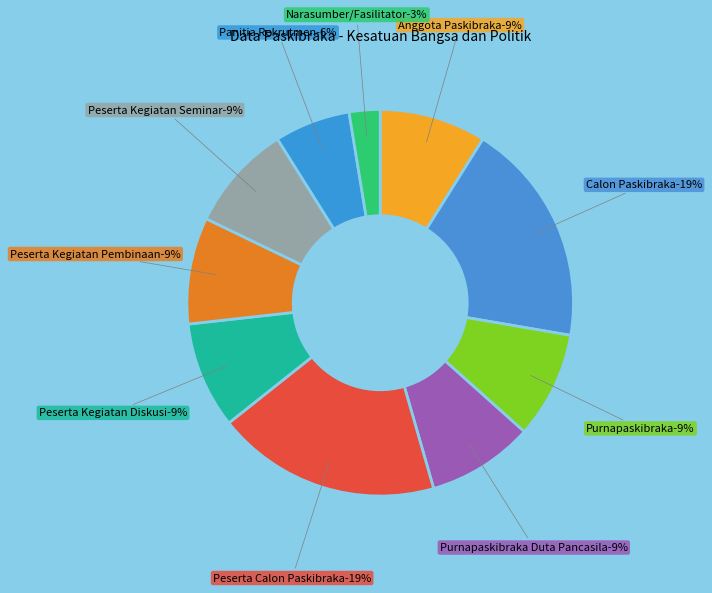

To the nearest percent, what is the difference between the largest and smallest slice percentages?

16%